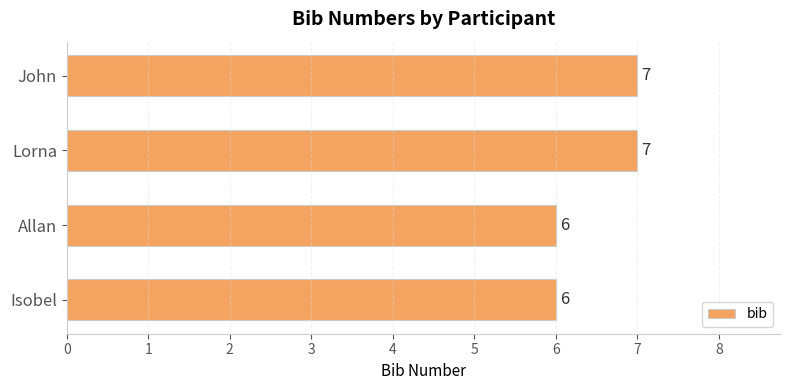

Is it true that the value at Isobel is 6?

True